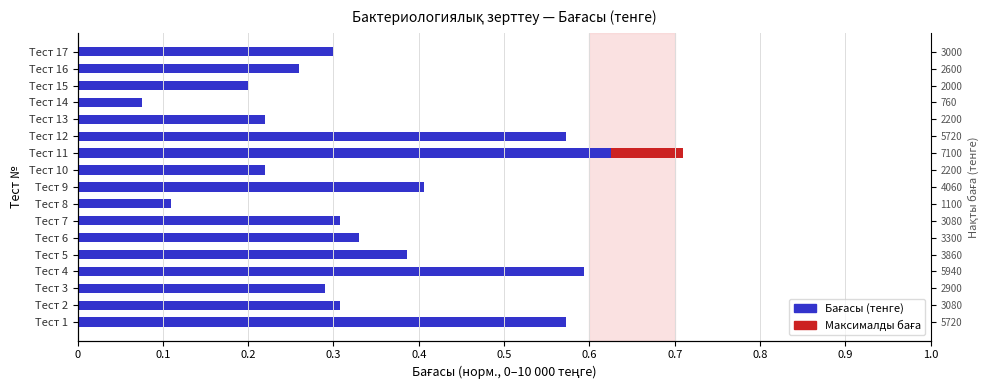

What is the difference between the values at Тест 16 and Тест 1?

0.3